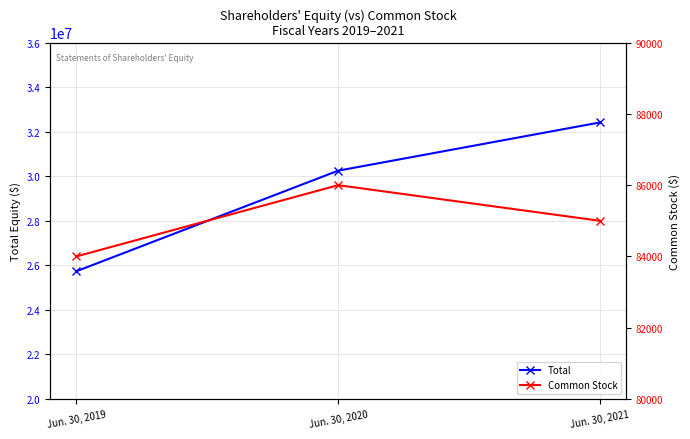

What is the difference between the maximum and minimum values in the Common Stock series?

2000